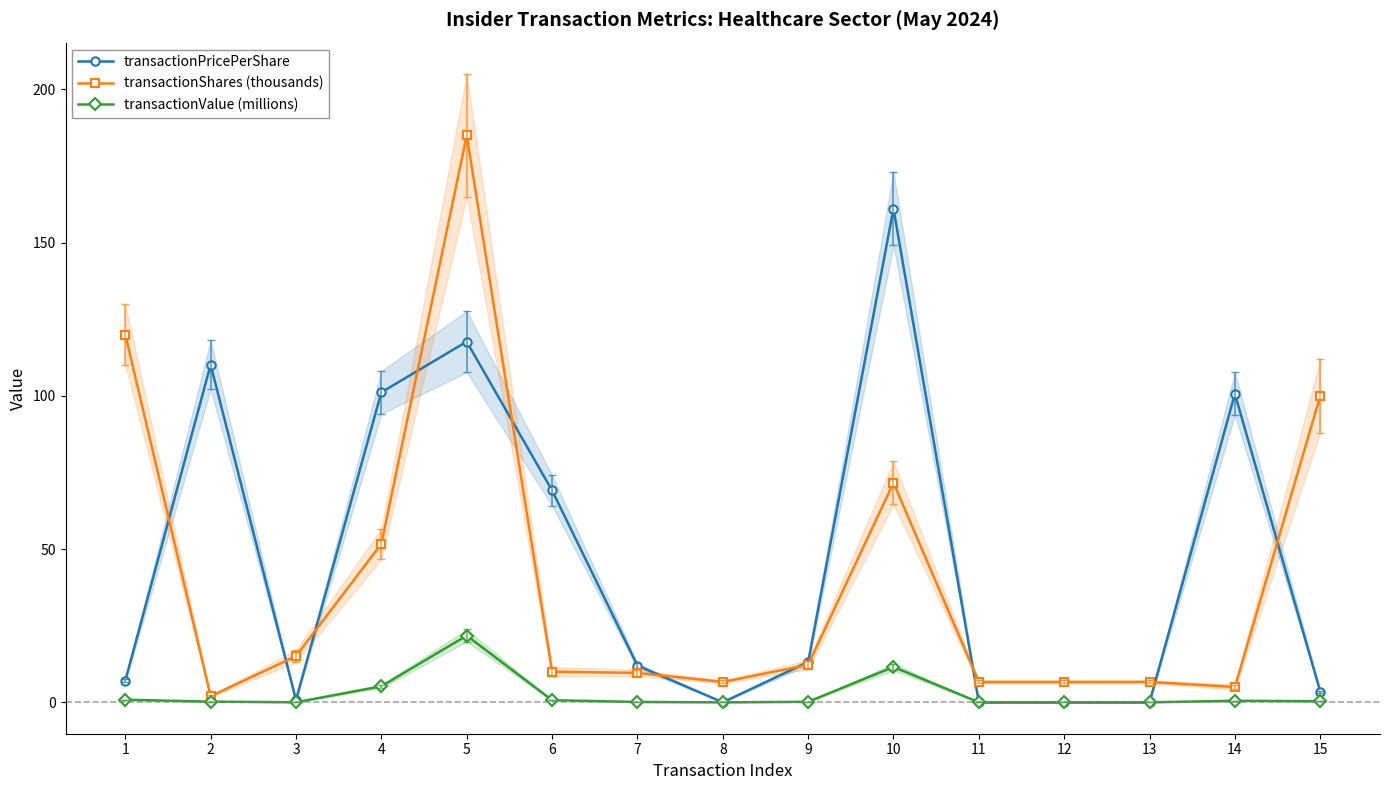

What is the greatest value displayed?

185.0